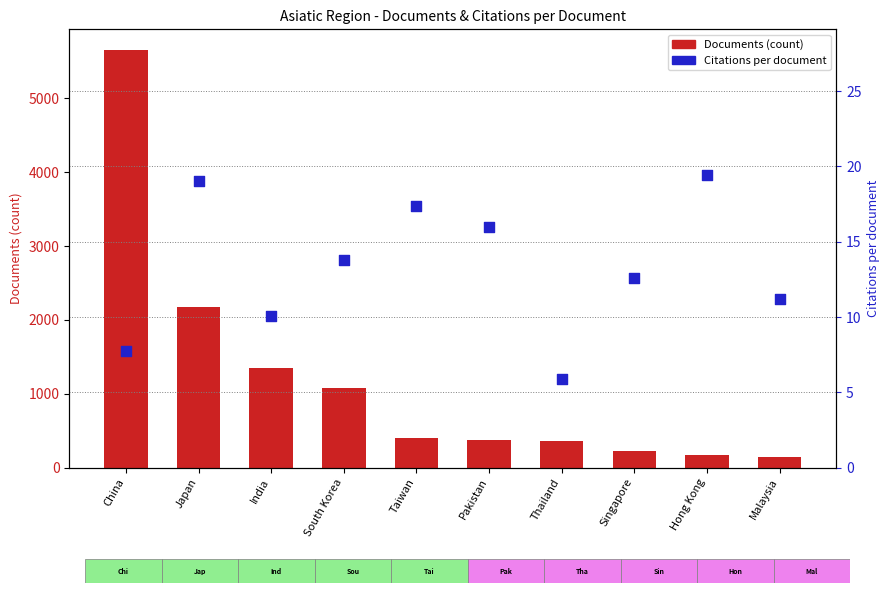

Is the value of Citations per document at Thailand greater than the value of Documents (count) at Thailand?

No